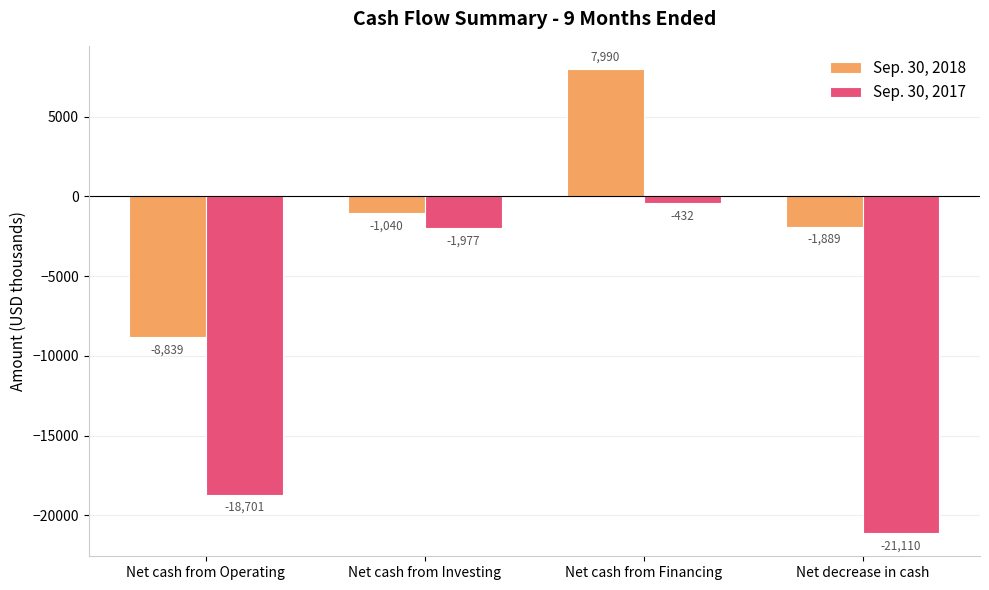

What is the total value across all series at Net decrease in cash?

-22999